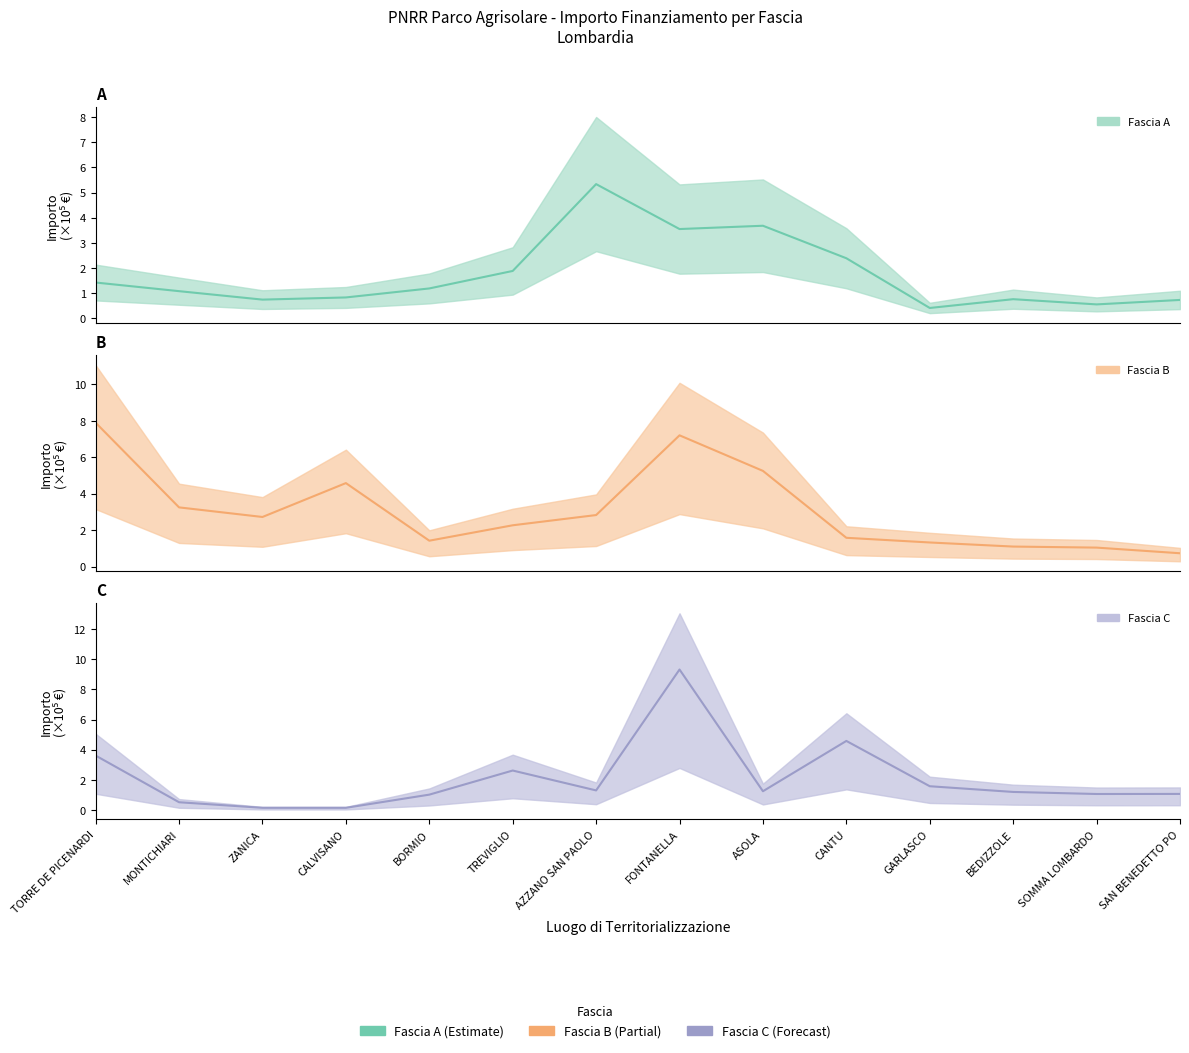

What is the difference between the highest and lowest values at TORRE DE PICENARDI?

6.5